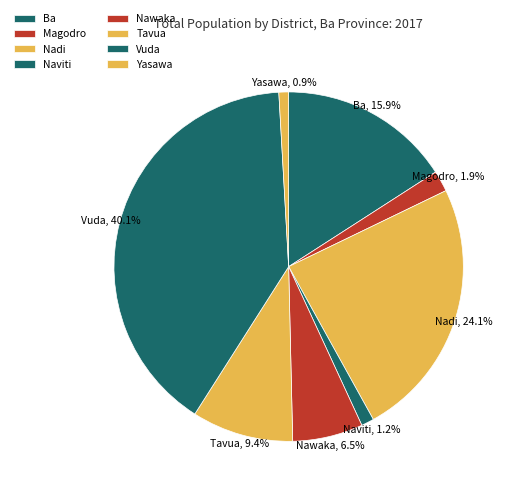

To the nearest percent, what is the difference between the Naviti and Ba slice percentages?

15%